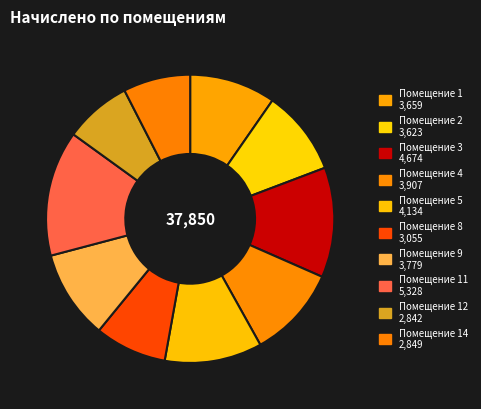

Does any single category account for the majority?

No